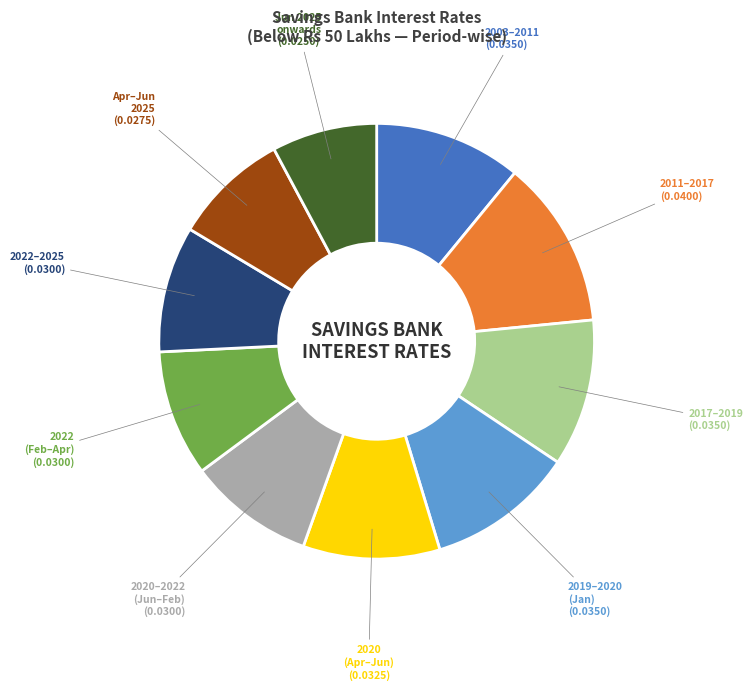

Is there any slice that represents more than half of the pie?

No